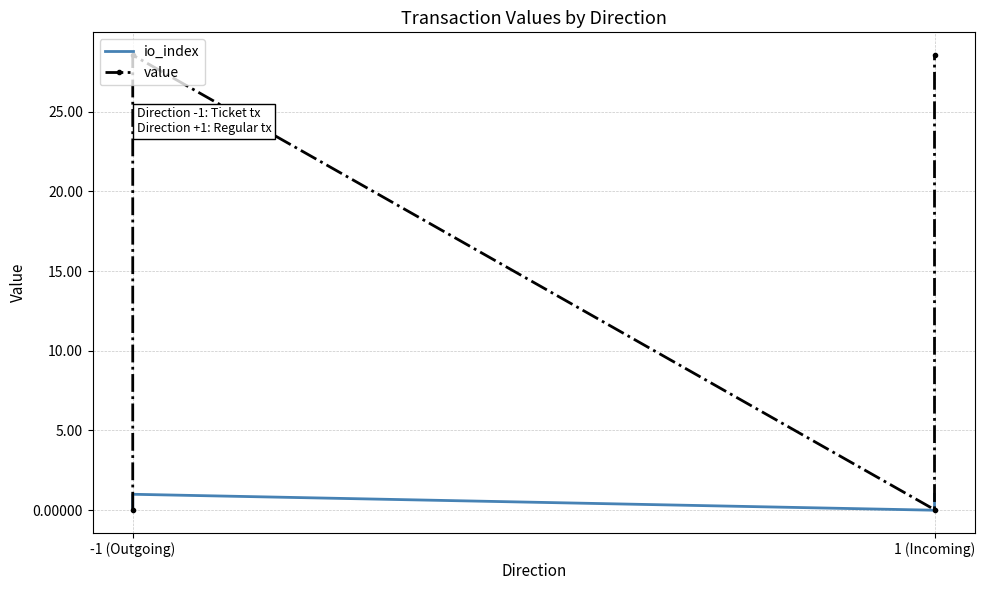

Reading left to right, transcribe all the data shown in this chart.

io_index: 0.0	1.0	0.0	1.0
value: 0.0	28.5	0.0	28.5